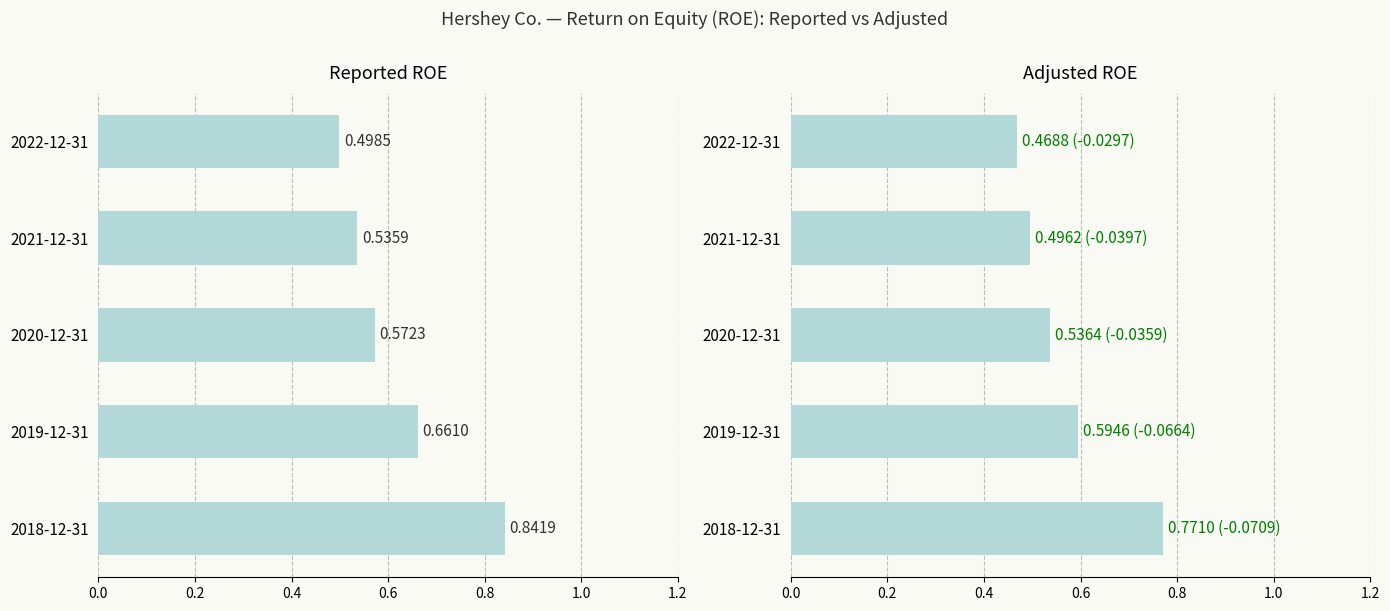

Rank the series by their average value, from lowest to highest.

Adjusted ROE, Reported ROE